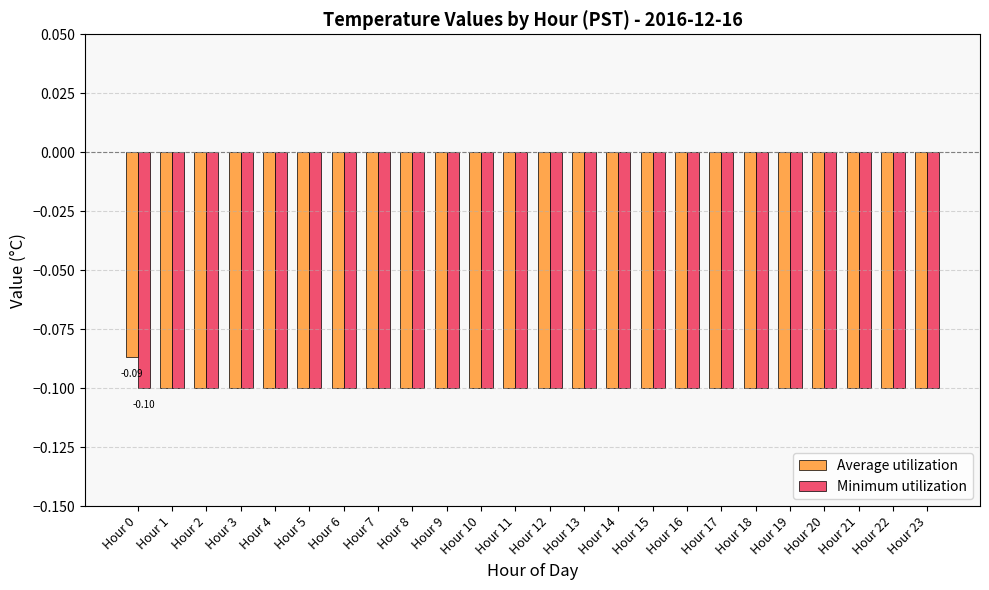

List the series in order of their peak value, lowest first.

Minimum utilization, Average utilization